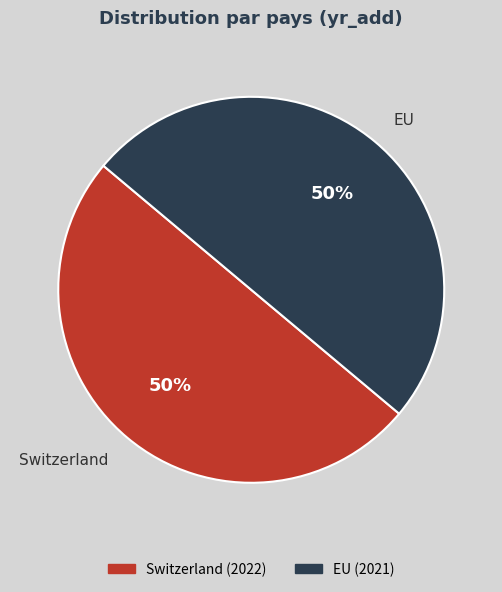

The Switzerland slice represents 44% of the pie. True or false?

False